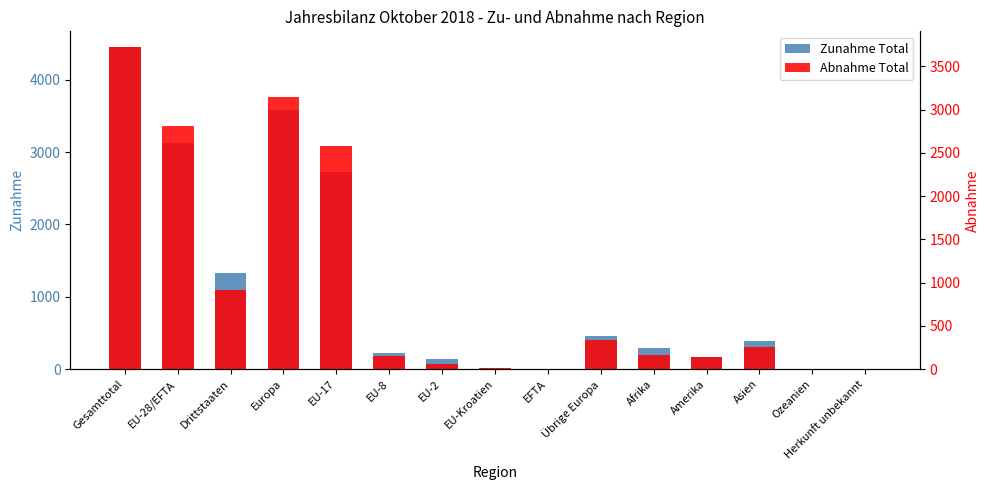

What is the total value across all series at Europa?

6718